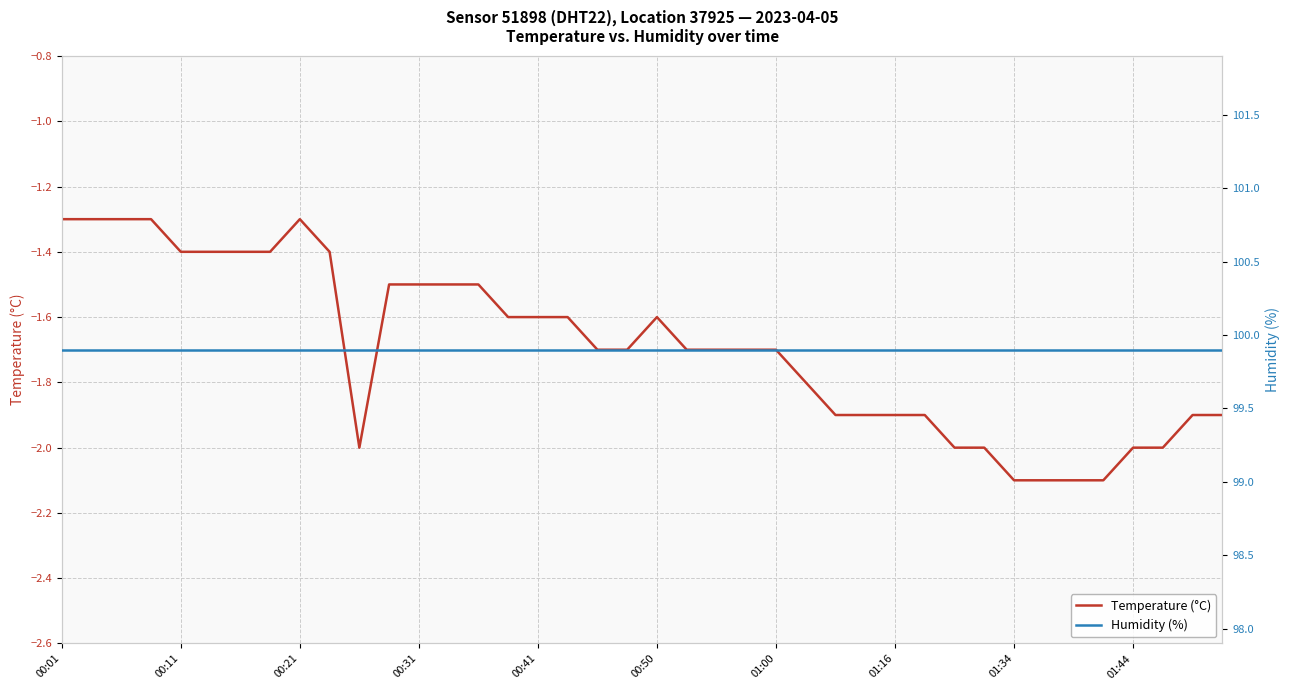

How many data points does each series have?

40